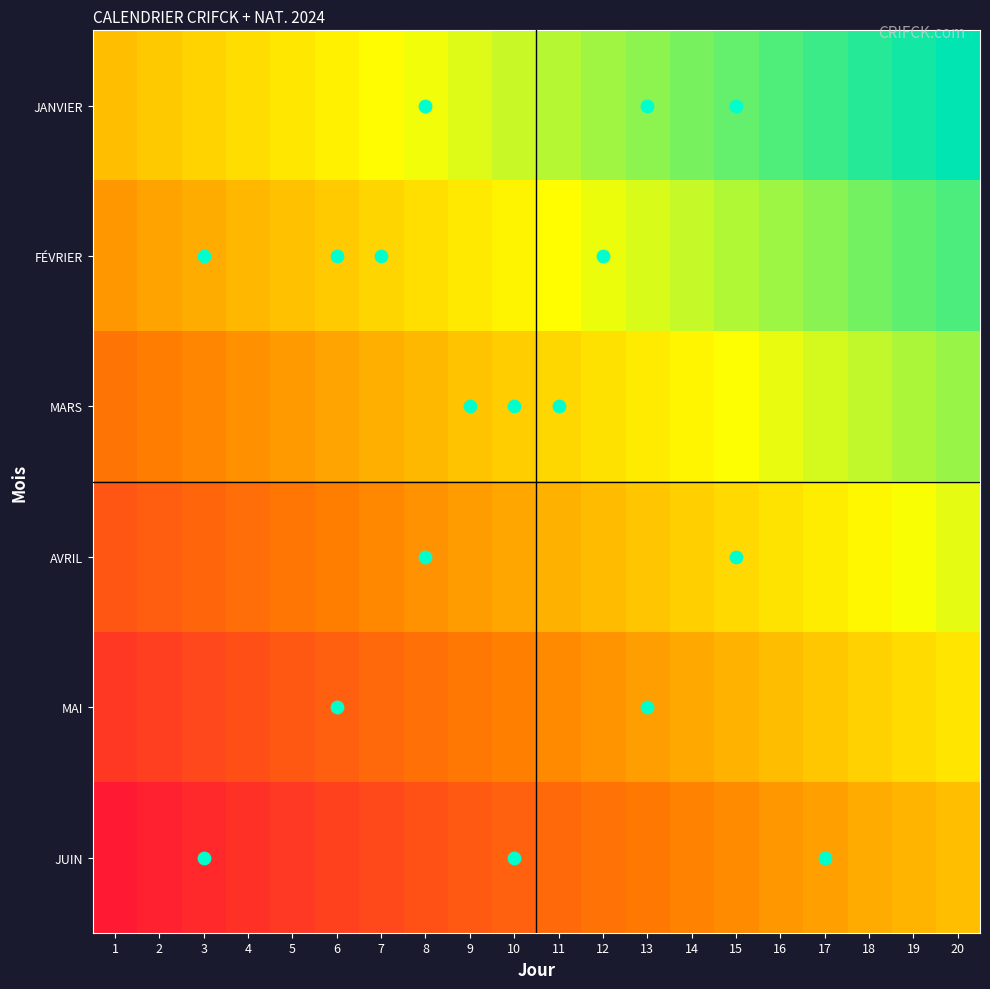

Which has a higher value, 2 or 4?

4